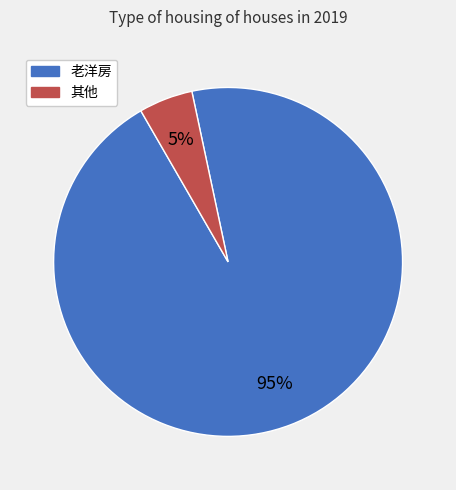

Is there any slice that represents more than half of the pie?

Yes